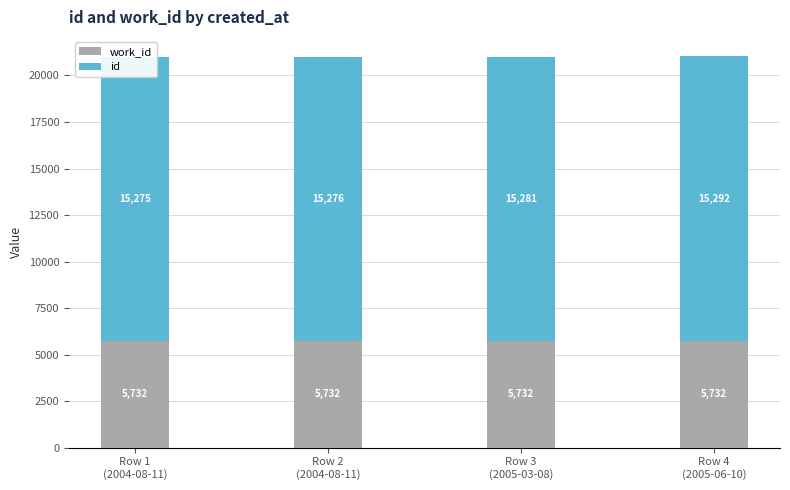

Which series has the widest spread of values?

id